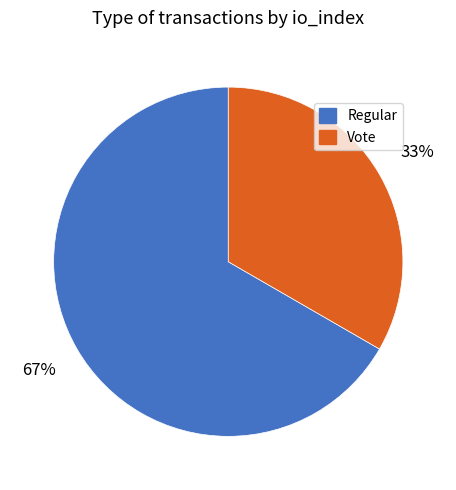

Which category accounts for the majority?

Regular